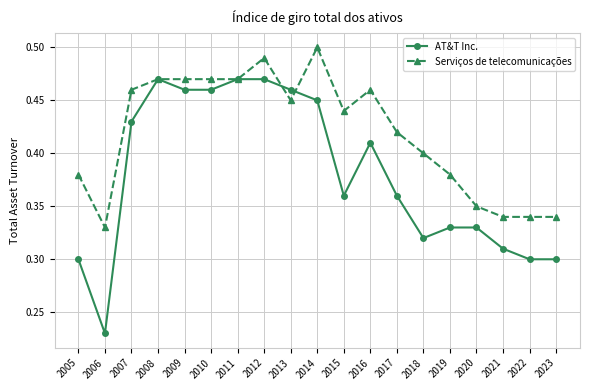

Which label corresponds to the smallest value in the chart?

2006